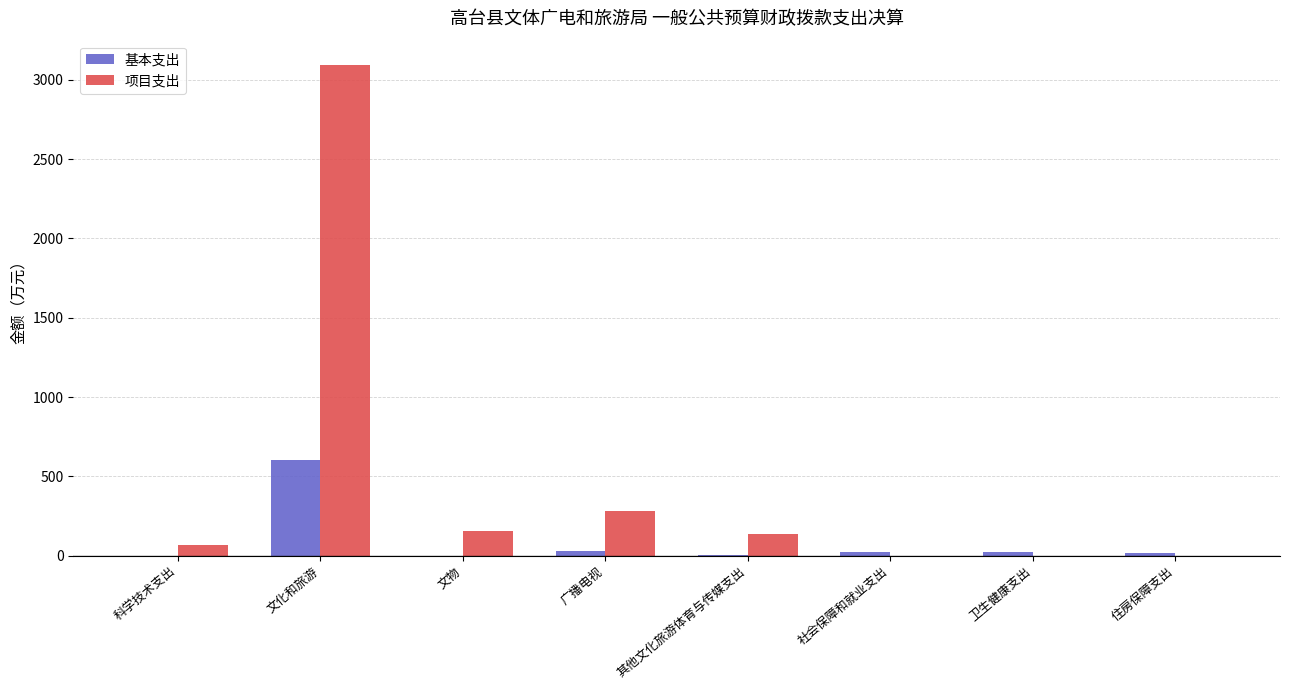

Which series has the largest total across all categories?

项目支出